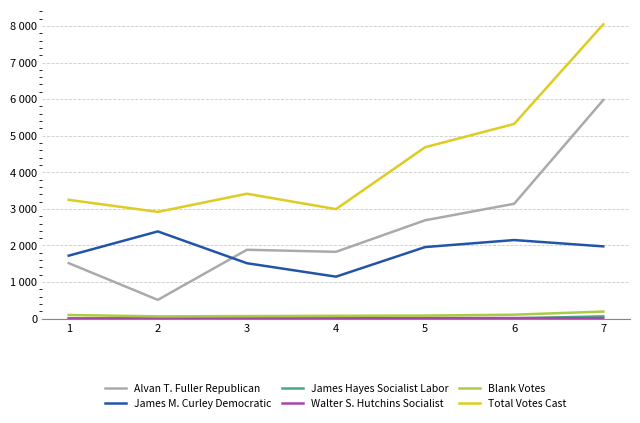

Does the chart display data point markers on the line(s)?

No